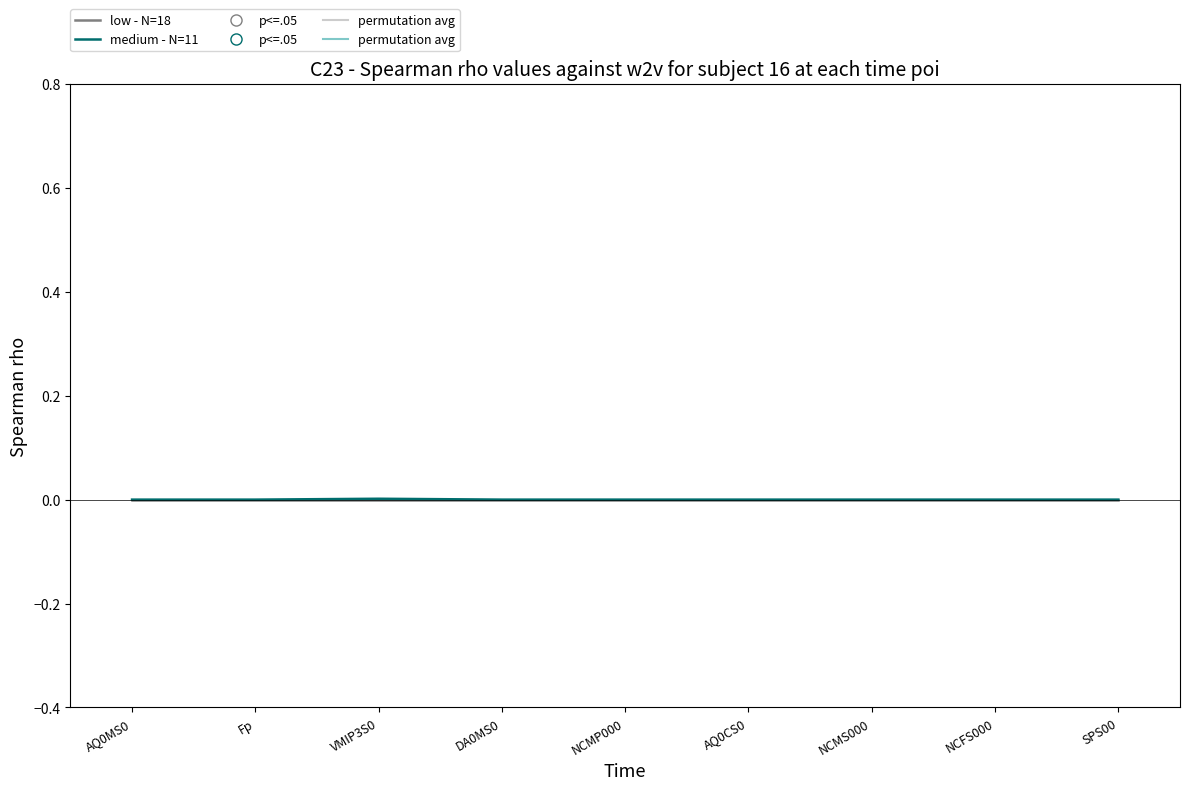

True or false: medium - N=11 has a value of 0.0 at NCFS000.

True